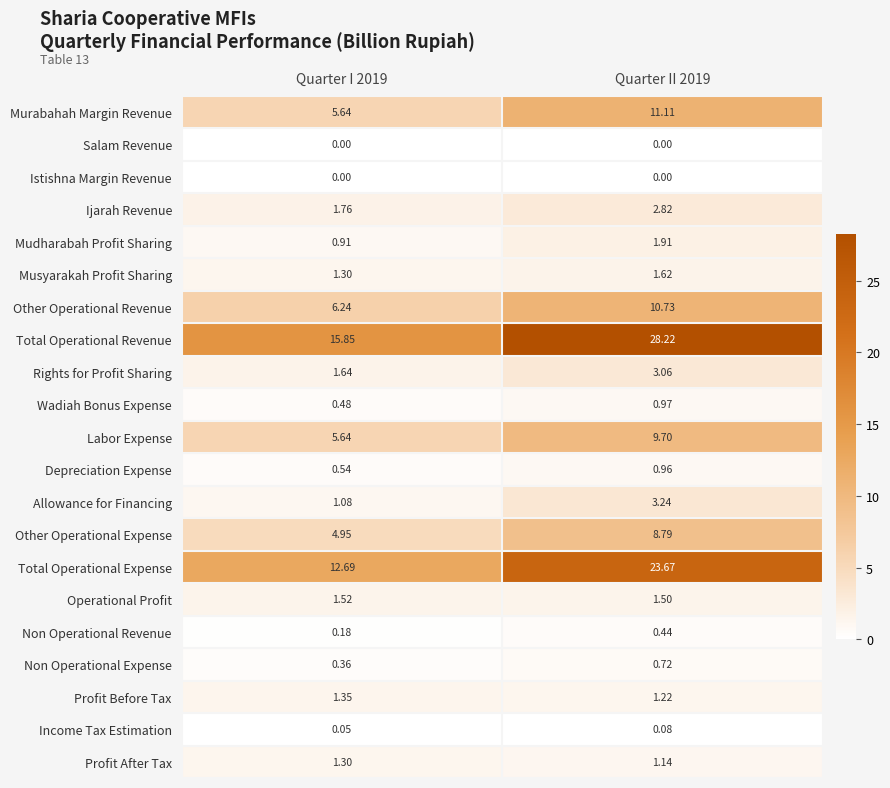

Which series changed the most between Quarter I 2019 and Quarter II 2019?

Total Operational Revenue